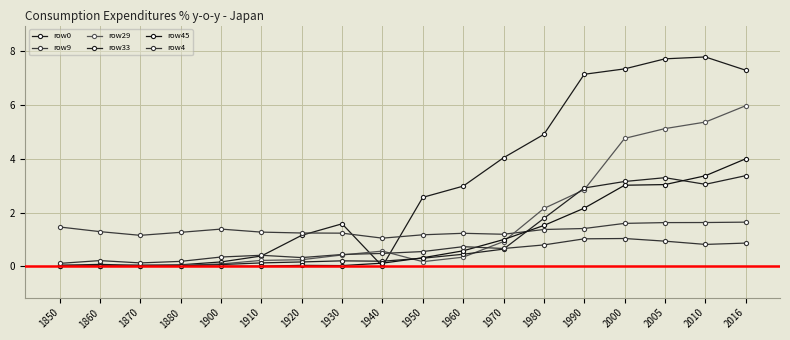

How many distinct data groups are displayed?

6